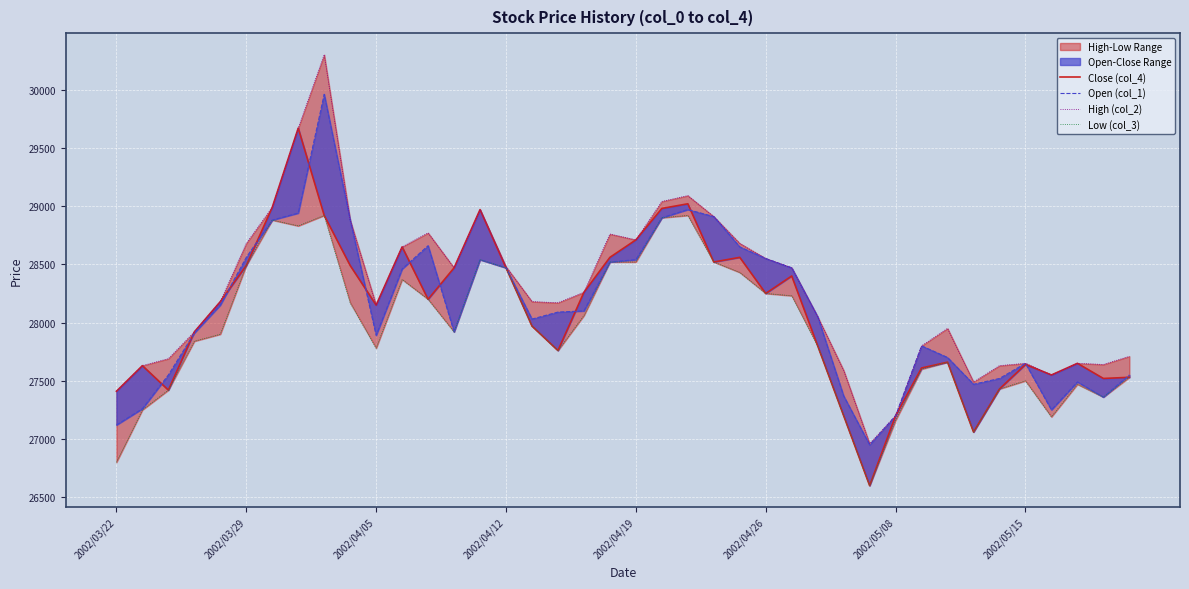

Which series has the widest spread of values?

High (col_2)